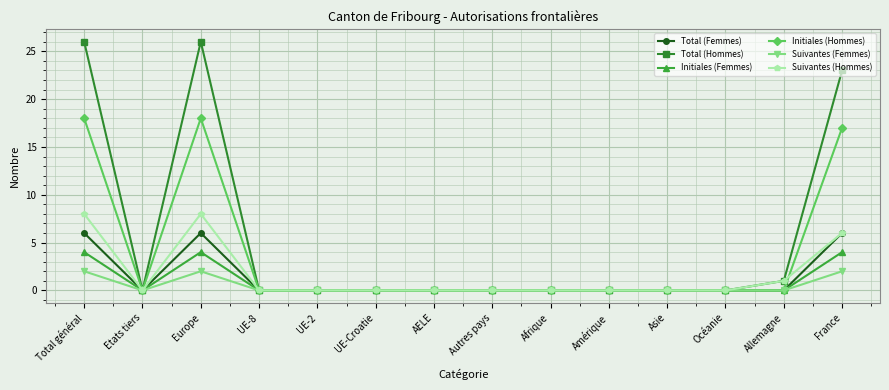

True or false: Initiales (Femmes) has a value of -3 at Etats tiers.

False